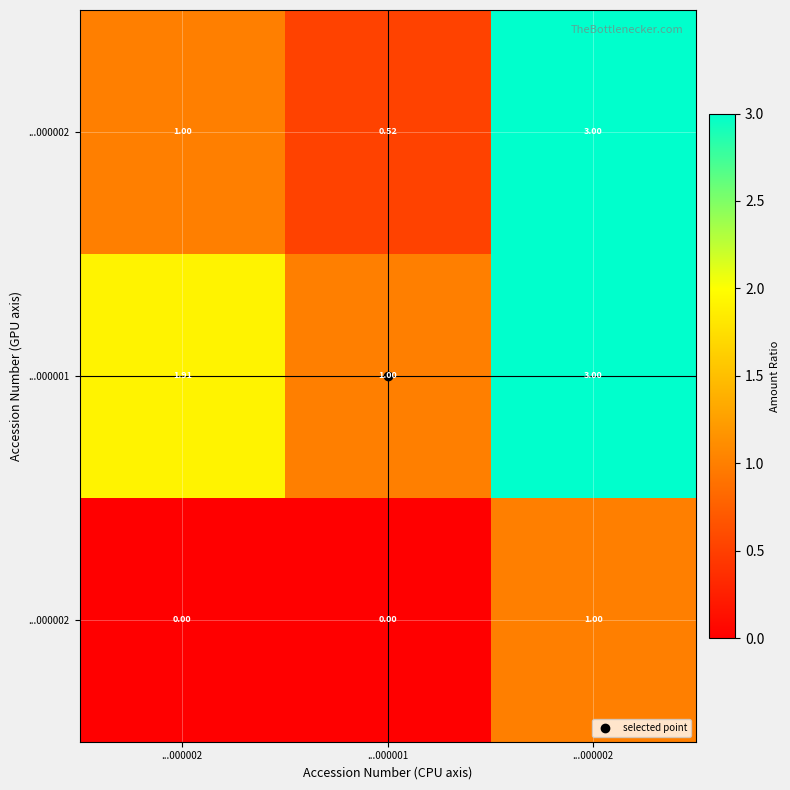

Between ...000001 and ...000002, which is larger?

...000002